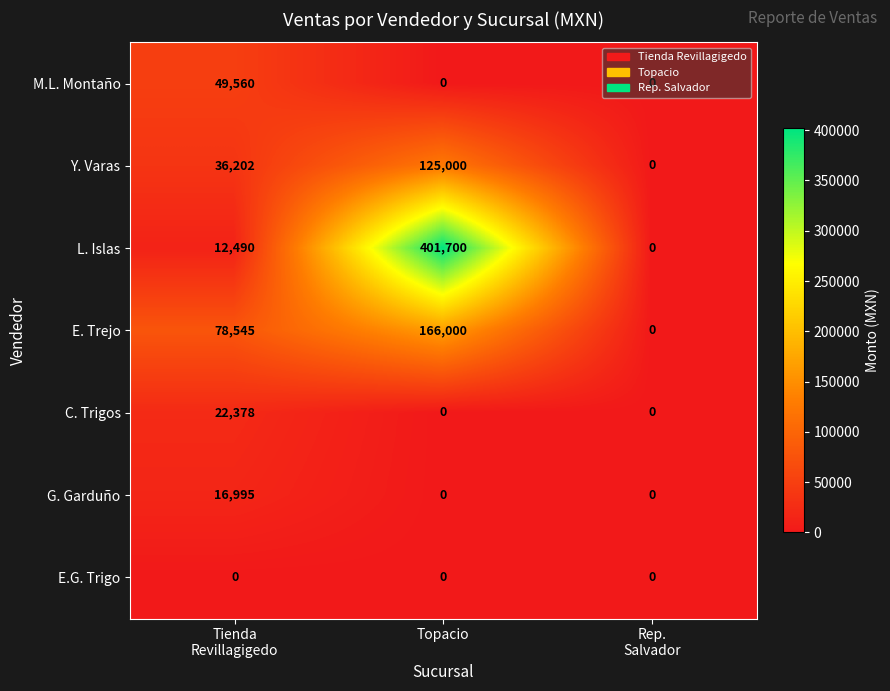

What is the sum of all M.L. Montaño values?

49560